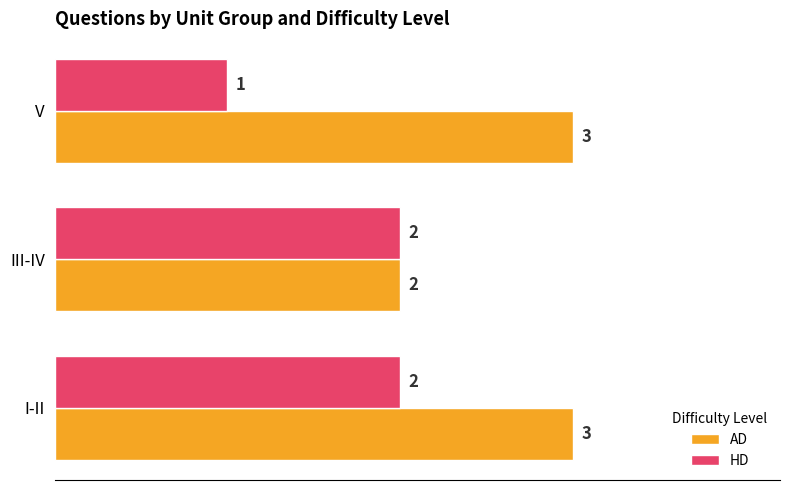

The HD series shows 2 at III-IV. True or false?

True